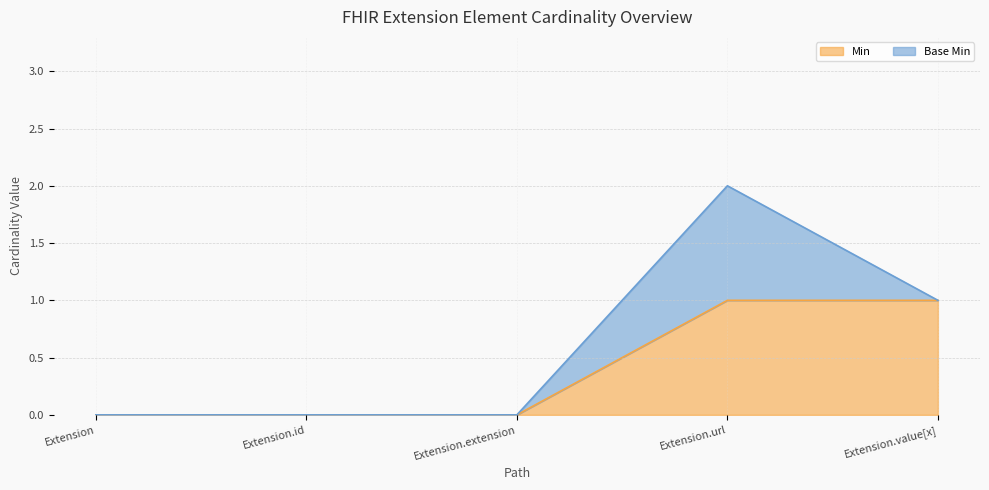

What is the label of the 1st point from the right?

Extension.value[x]